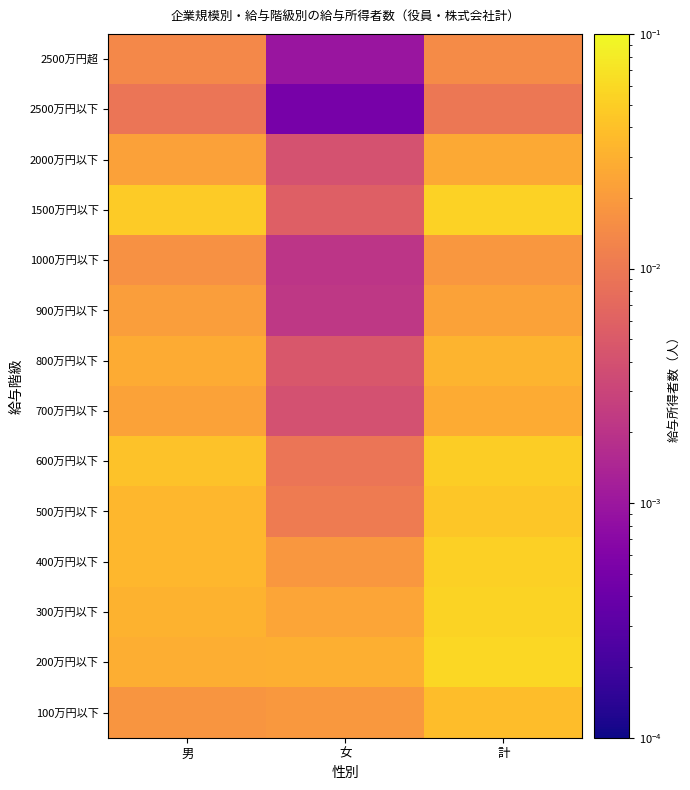

What is the total value across all series at 女?

0.1